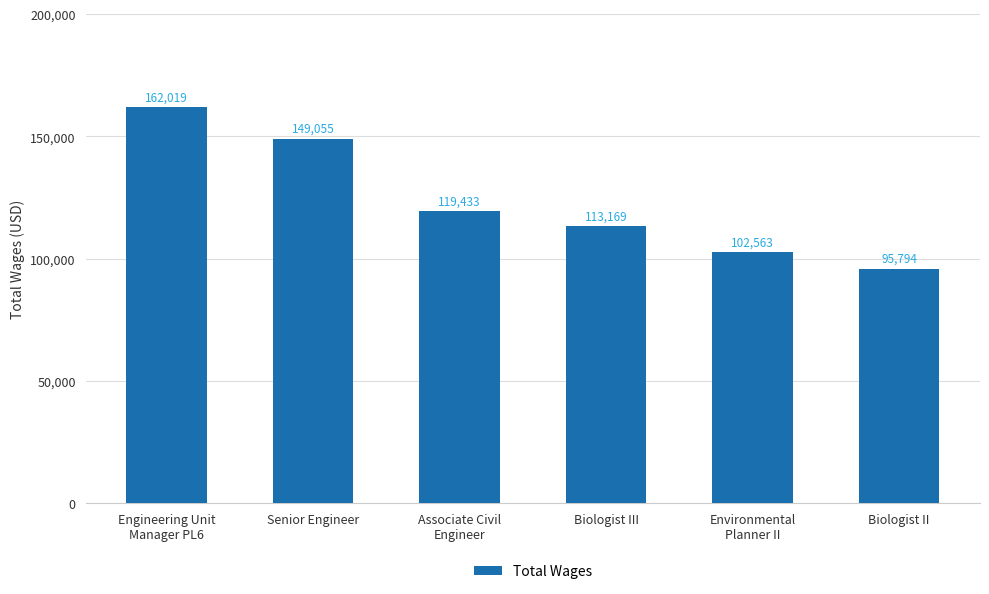

True or false: the data shows 149055 at Senior Engineer.

True